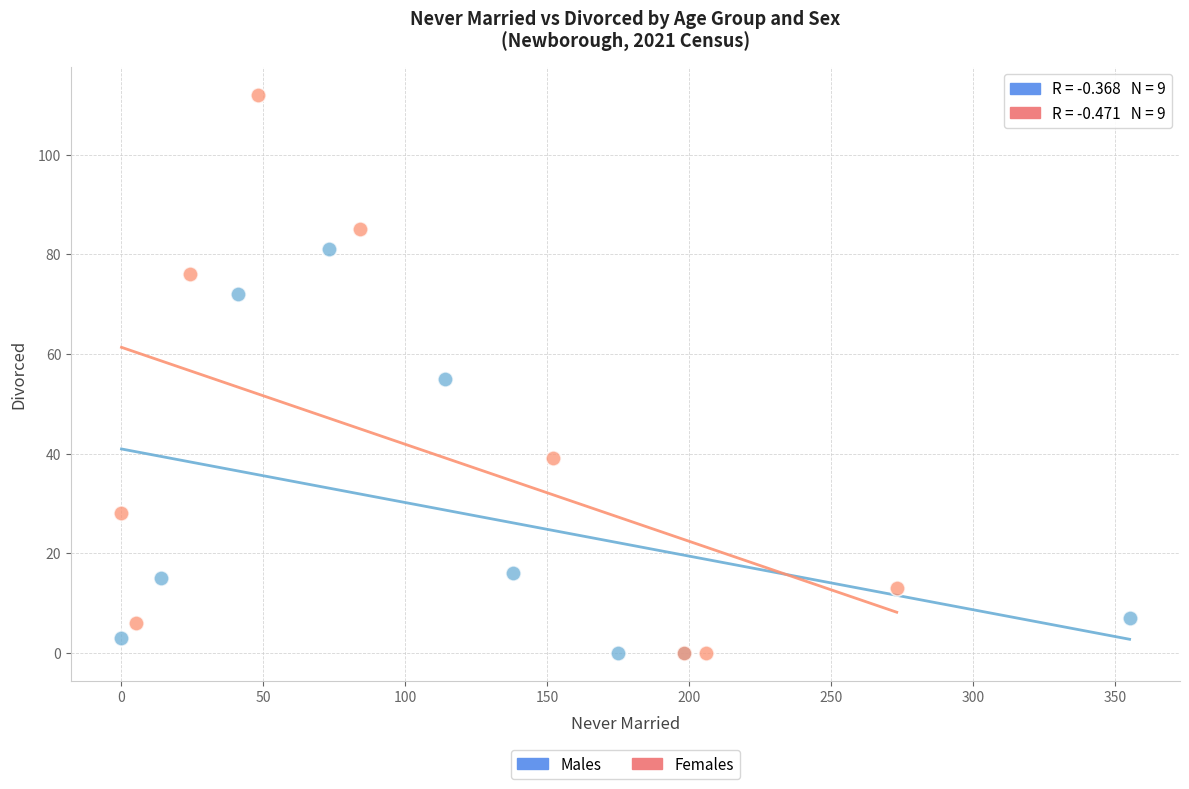

Which series reaches the maximum Y coordinate?

Females